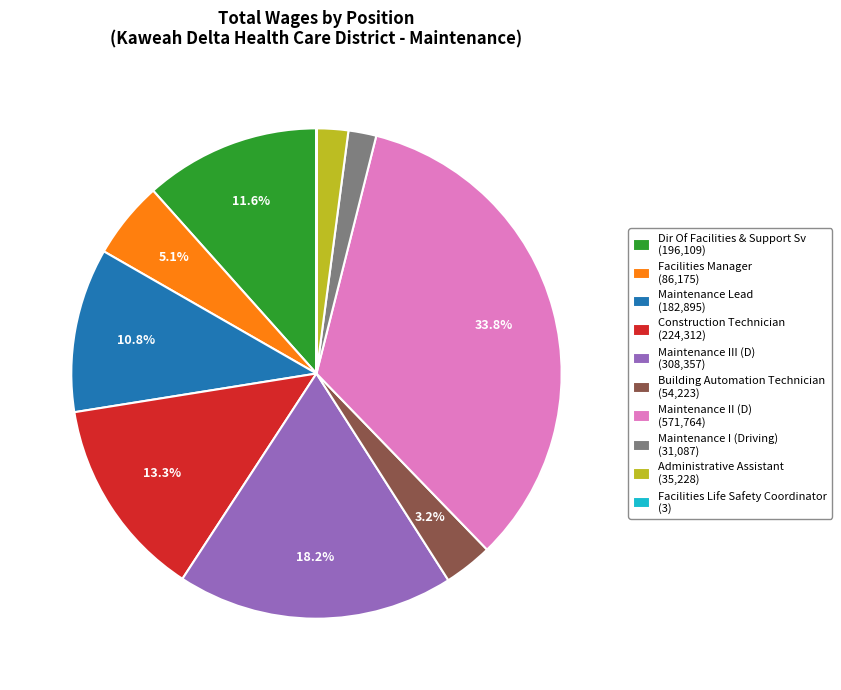

Does Maintenance III (D) represent more than half of the total?

No